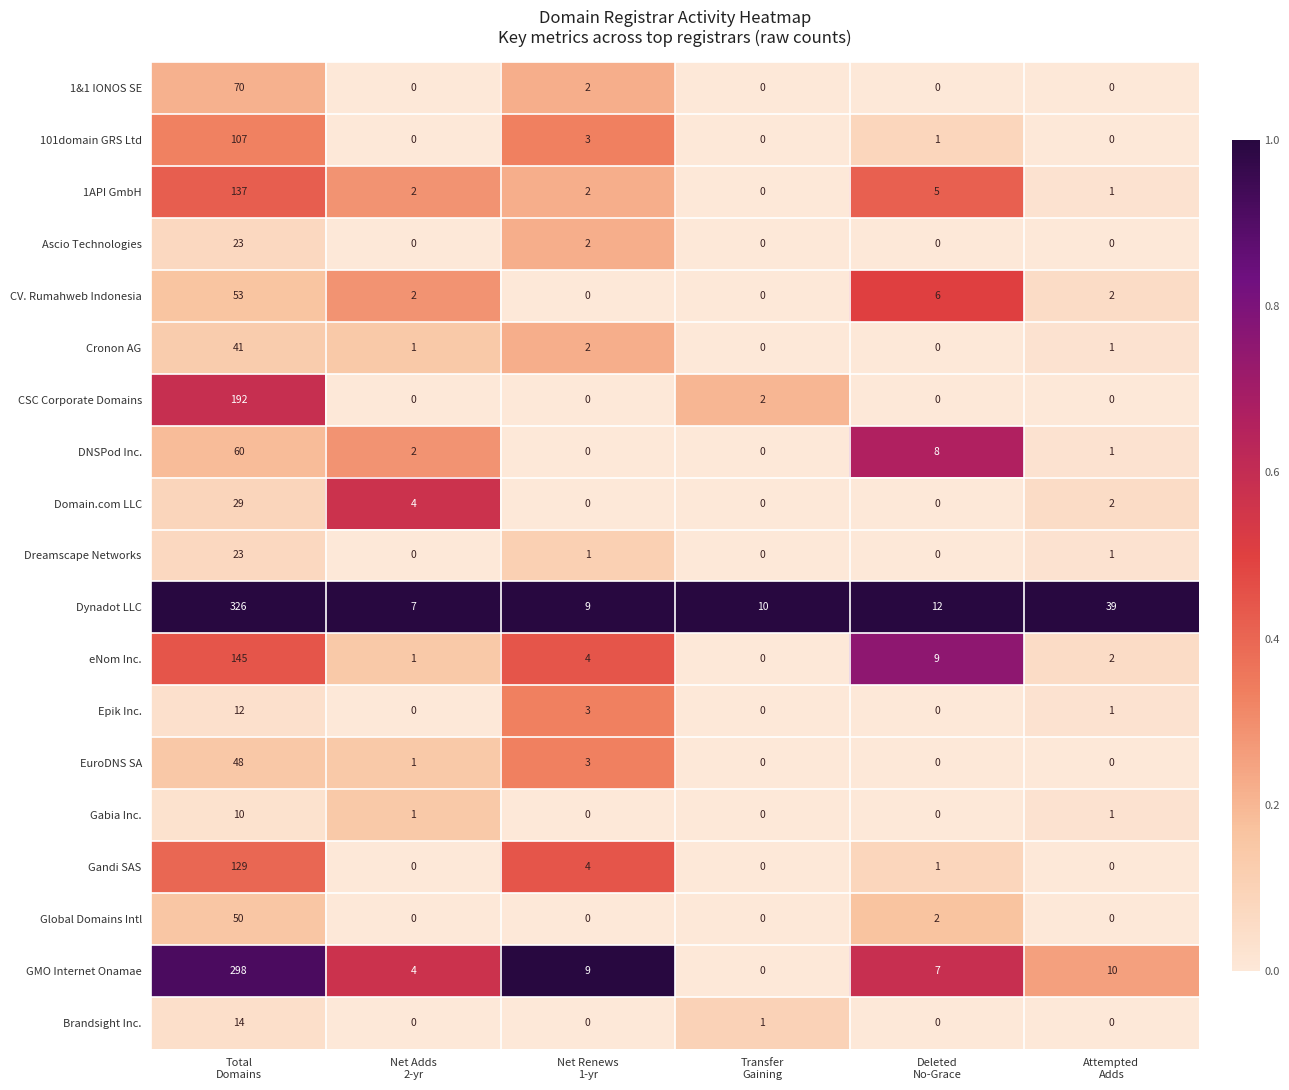

What is the difference between the maximum and second lowest values in the Cronon AG series?

41